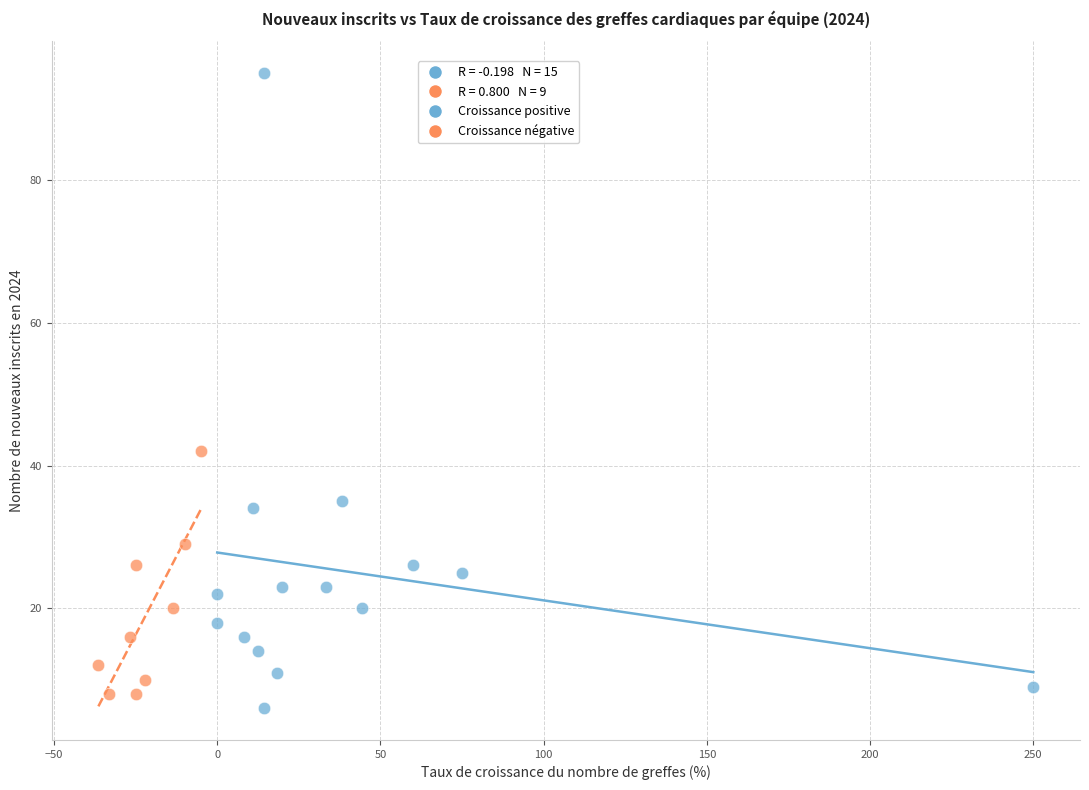

Which series has the largest Y range (max minus min)?

Croissance positive